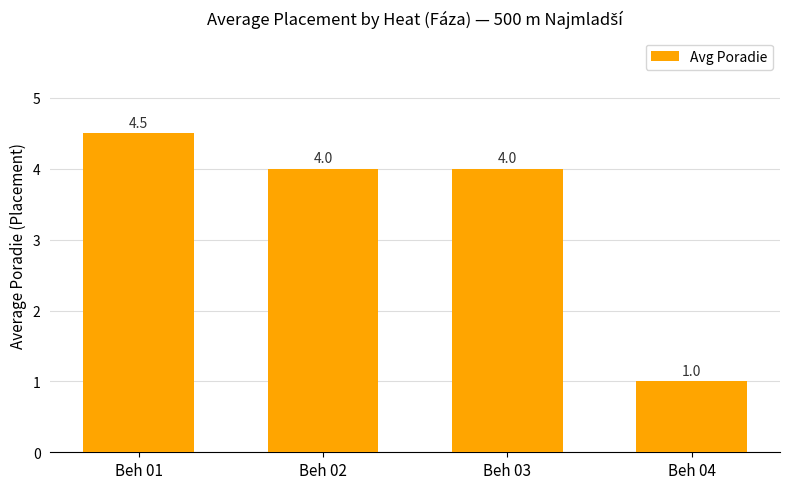

What is the sum of all values?

13.5